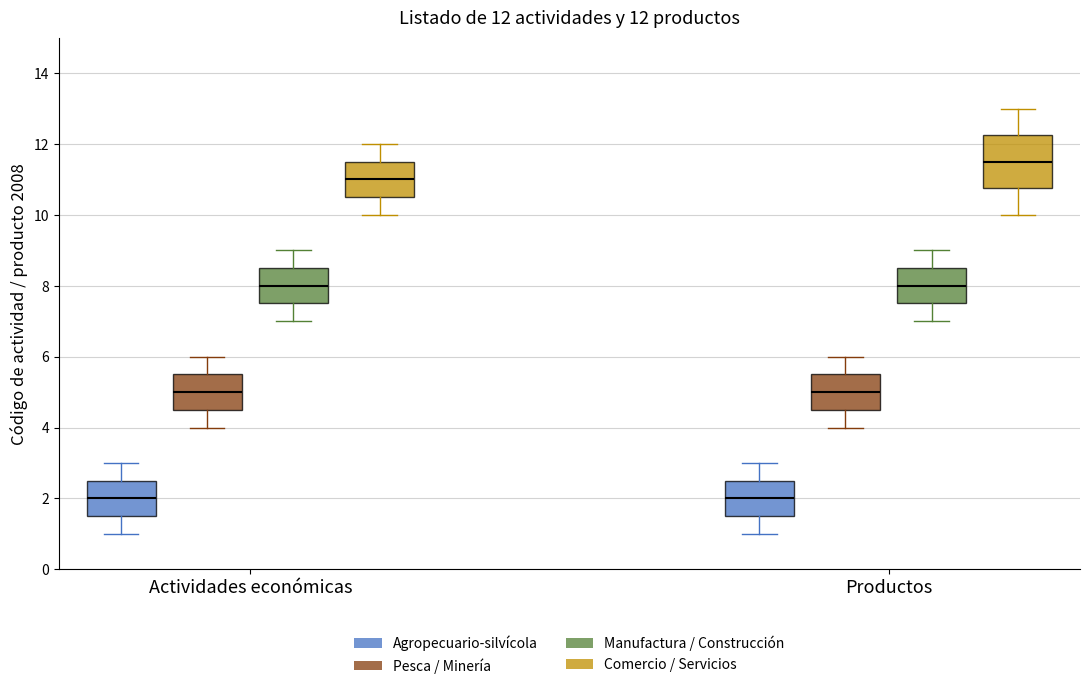

Which box is the tallest, from its lower edge to its upper edge?

Productos (Comercio / Servicios)